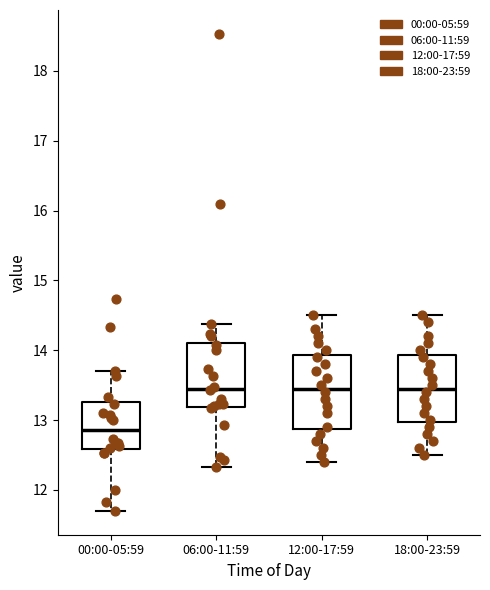

Reading left to right, read every box against the y-axis: the position of its median line, the range the box covers, and the ends of its whiskers. The values are not printed on the chart, so give them approximately, as read against the axis.

00:00-05:59: median 12.9, box 12.6 to 13.3, whiskers 11.7 to 13.7
06:00-11:59: median 13.5, box 13.2 to 14.1, whiskers 12.3 to 14.4
12:00-17:59: median 13.5, box 12.9 to 13.9, whiskers 12.4 to 14.5
18:00-23:59: median 13.5, box 13.0 to 13.9, whiskers 12.5 to 14.5